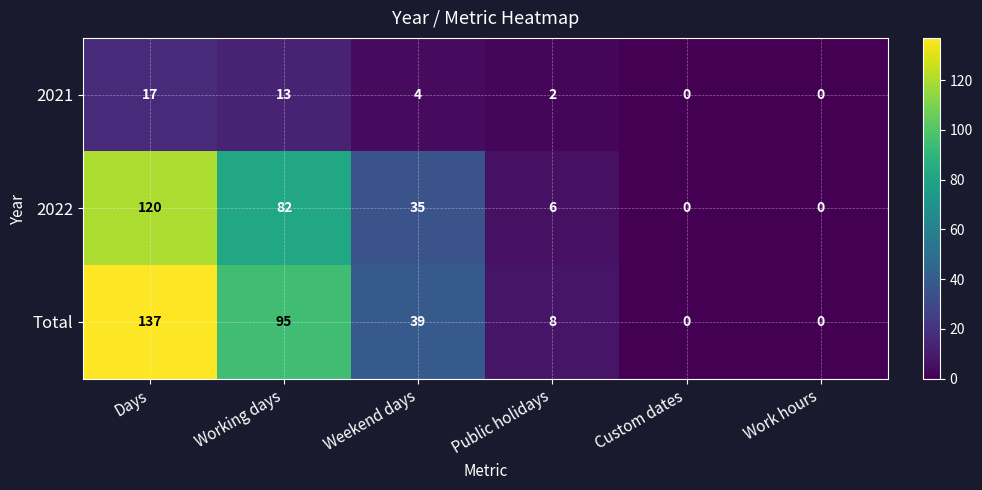

Which series has the widest spread of values?

Total